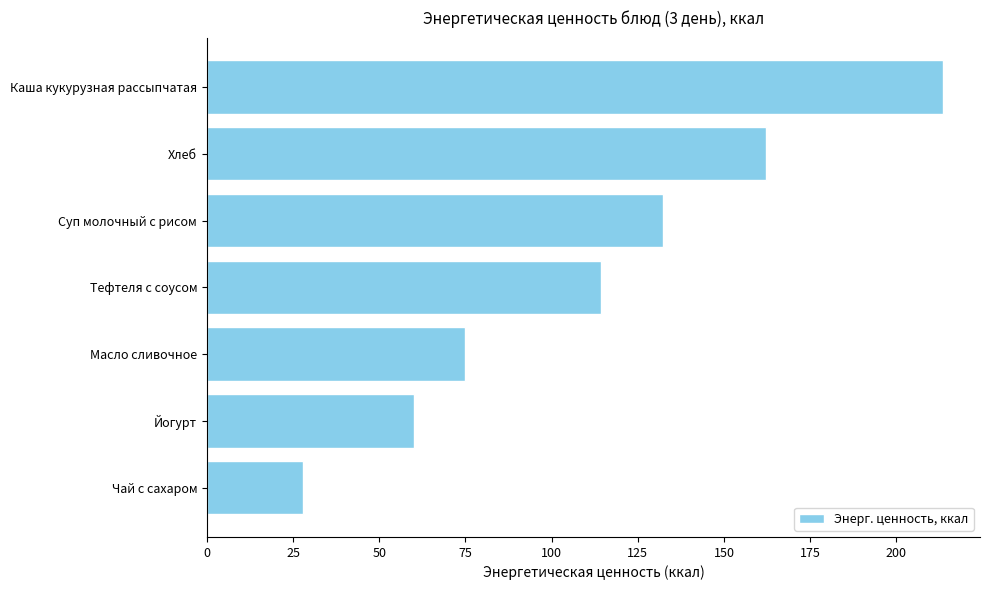

Between Чай с сахаром and Суп молочный с рисом, which is larger?

Суп молочный с рисом